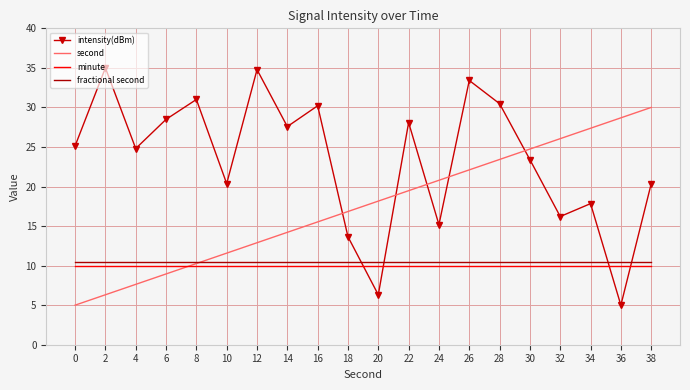

Which series ends up on top after the final intersection of second and intensity(dBm)?

second